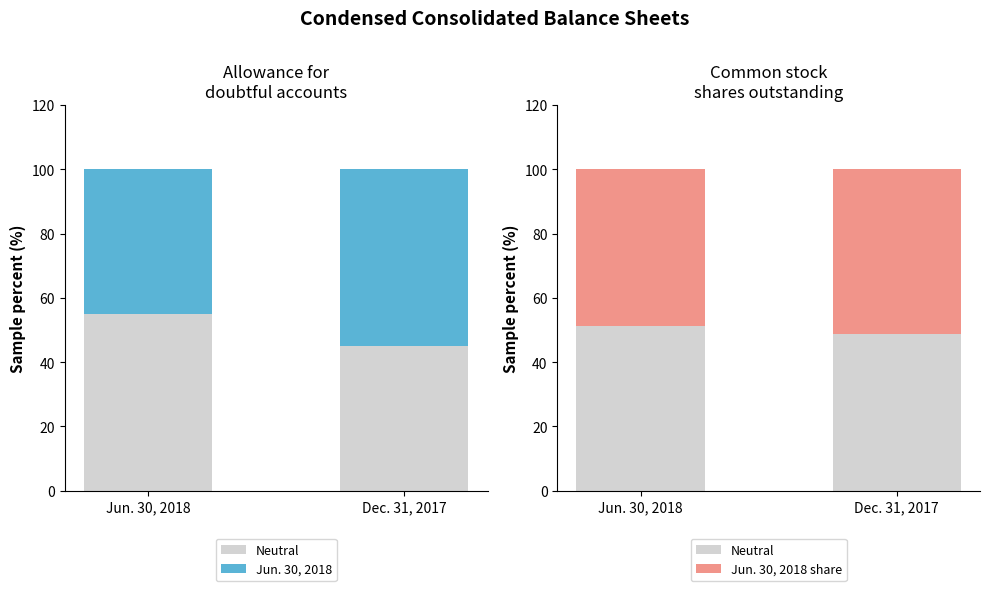

What are all the series names shown in the legend?

Neutral, Jun. 30, 2018, Jun. 30, 2018 share